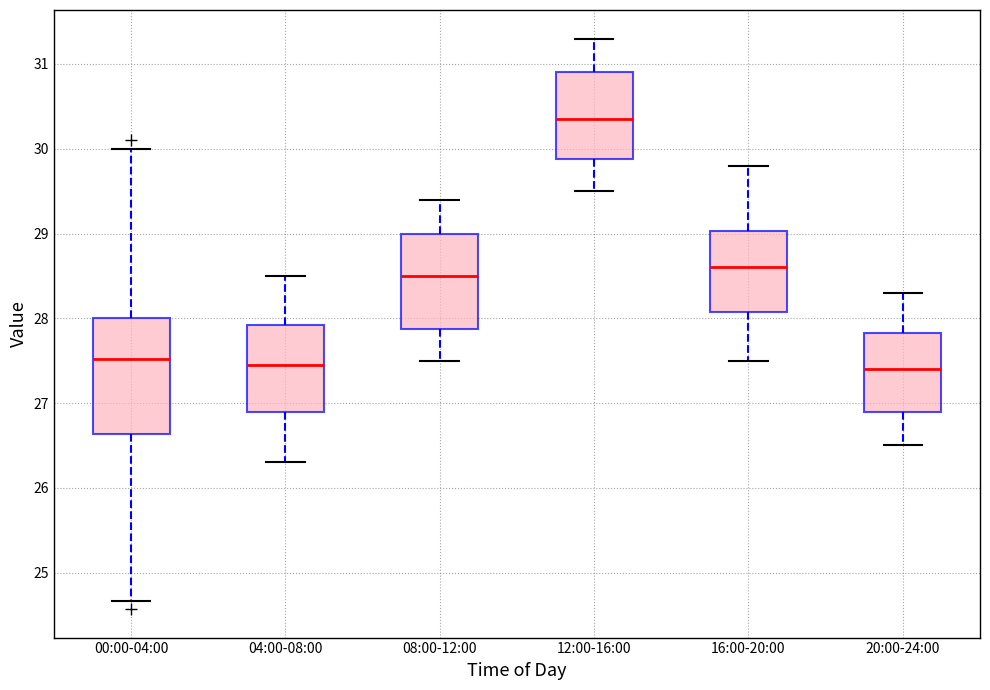

Which box has the highest median line?

12:00-16:00